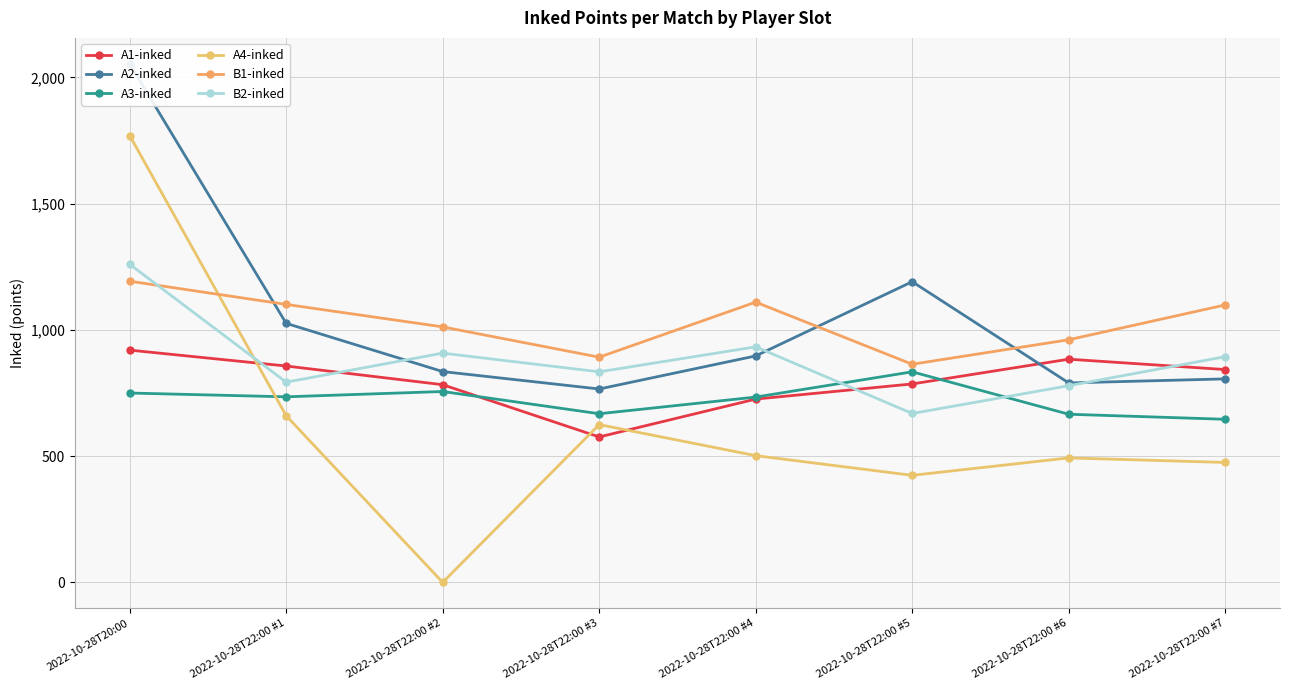

The value of A3-inked at 2022-10-28T22:00 #3 is 342. True or false?

False